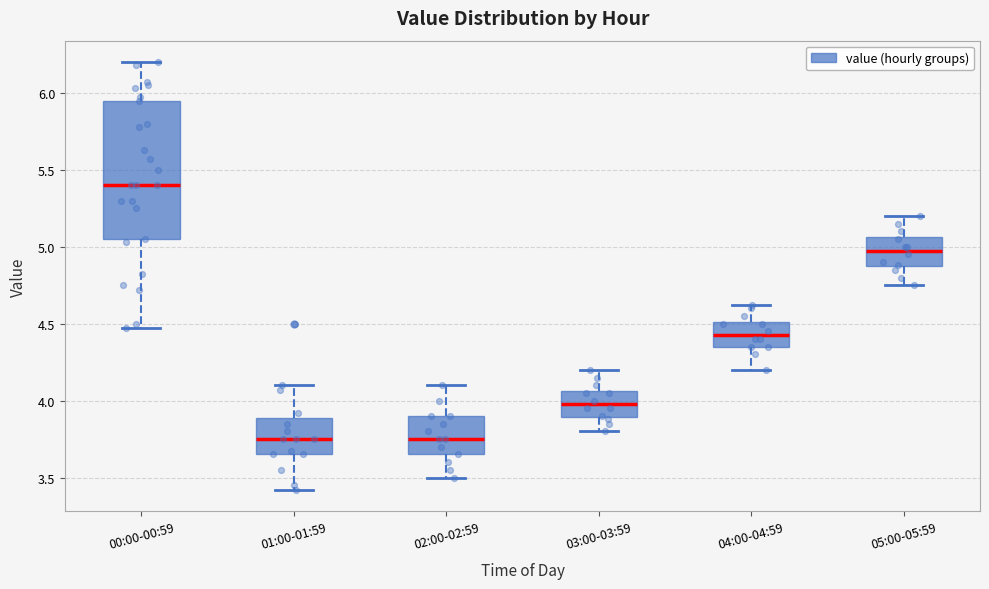

Which box is the tallest, from its lower edge to its upper edge?

00:00-00:59